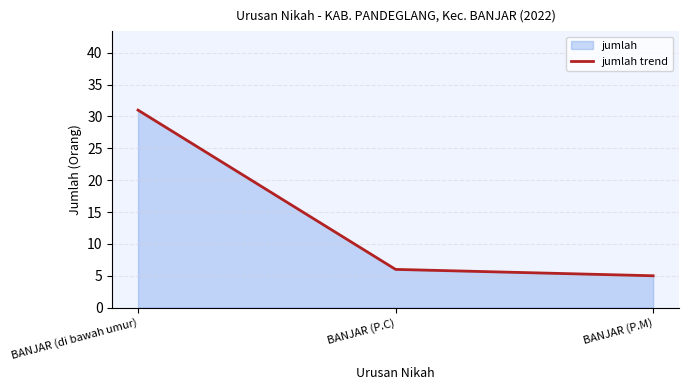

What is the label of the 1st point from the left?

BANJAR (di bawah umur)